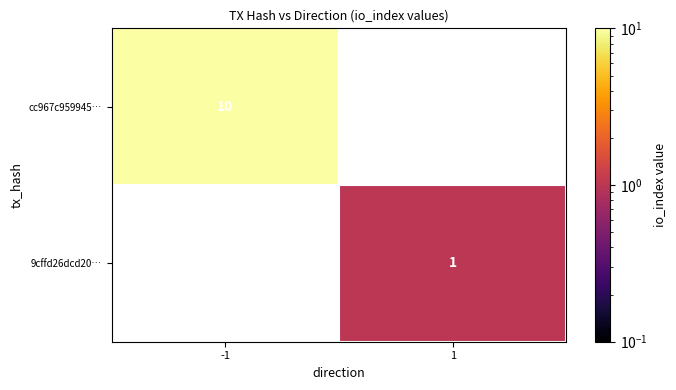

The value of cc967c959945… at -1 is 10. True or false?

True